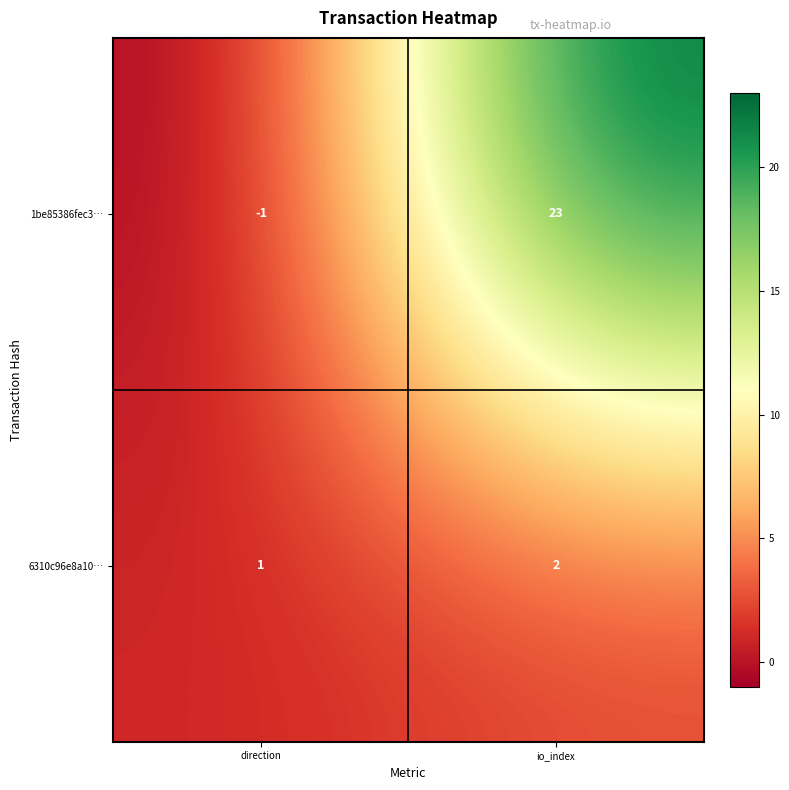

How many values in the 6310c96e8a10… series are below 2?

1